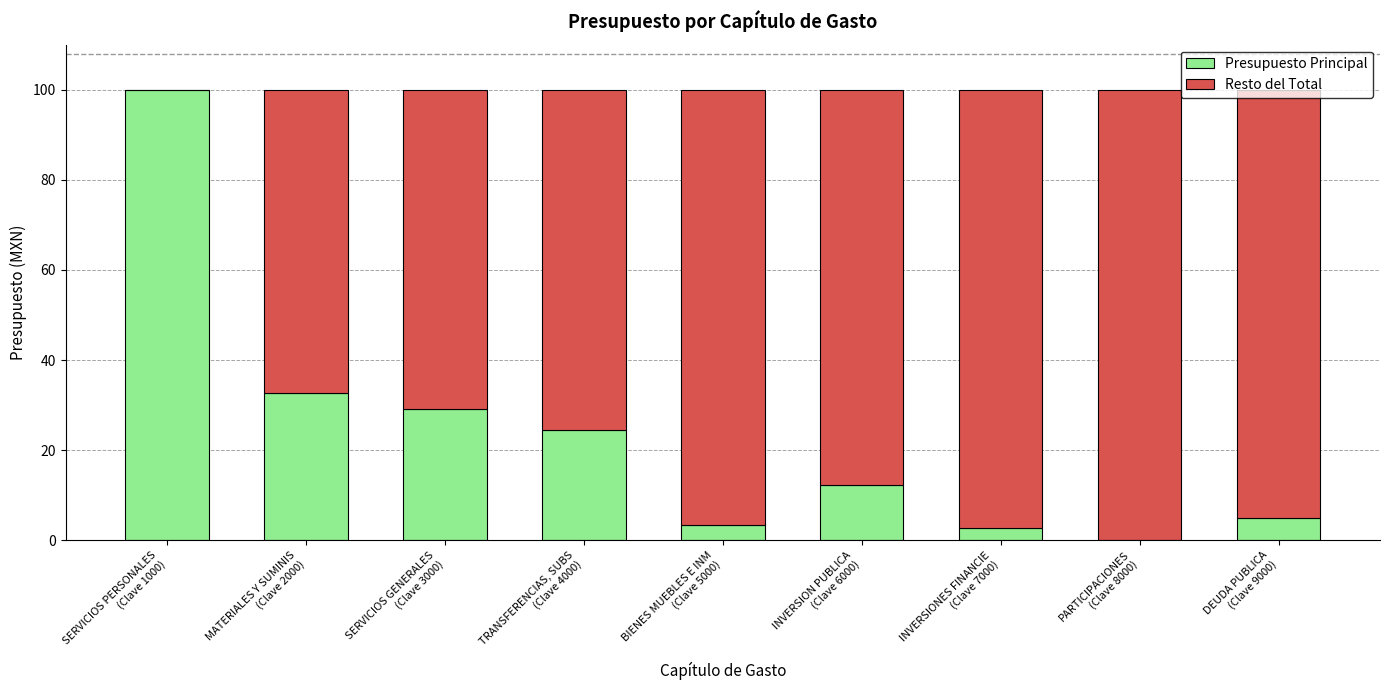

What is the highest value of the Presupuesto Principal series?

100.0